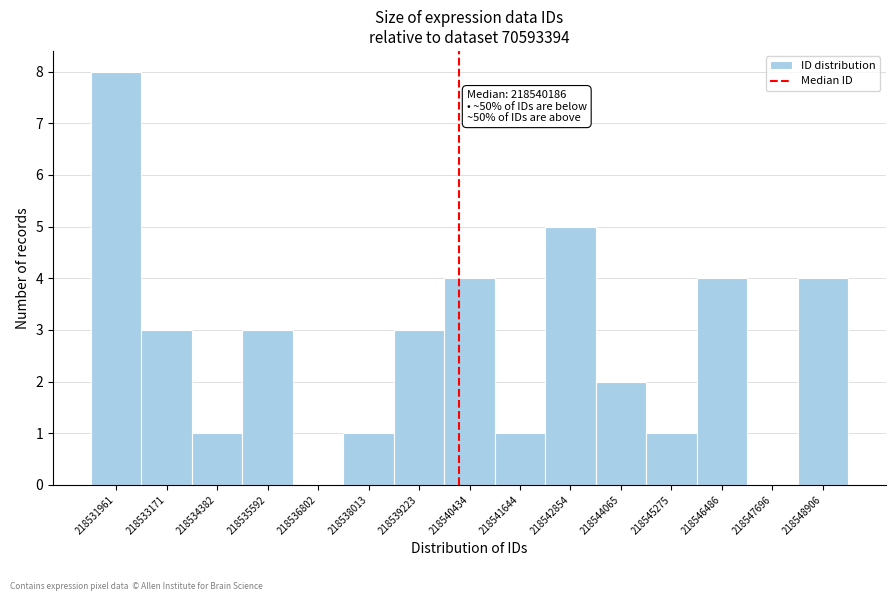

Over which range of the x-axis is the bar tallest?

218531400 to 218532600